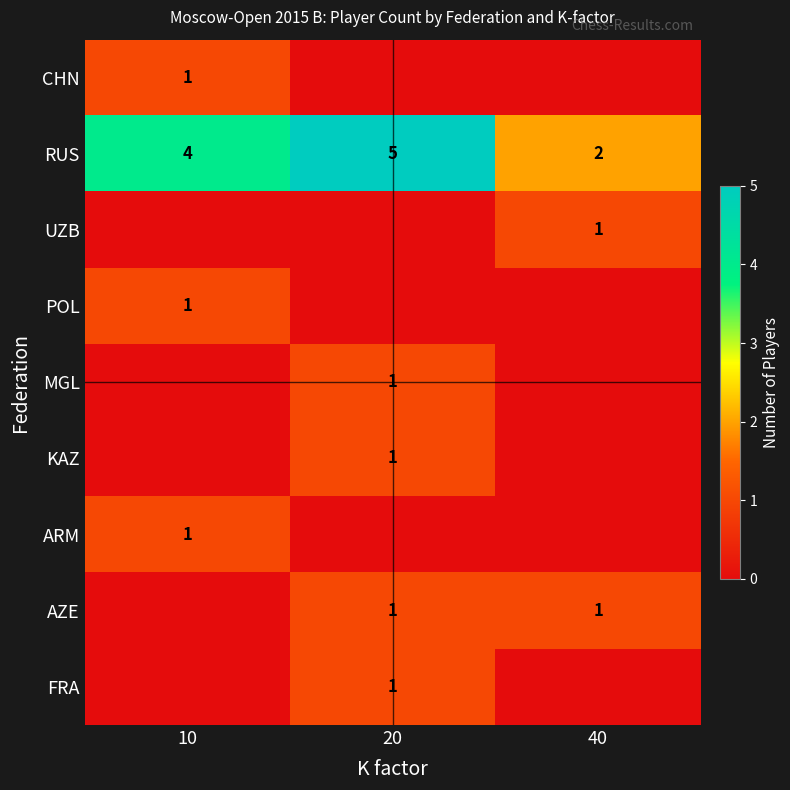

True or false: AZE has a value of 1 at 20.

True